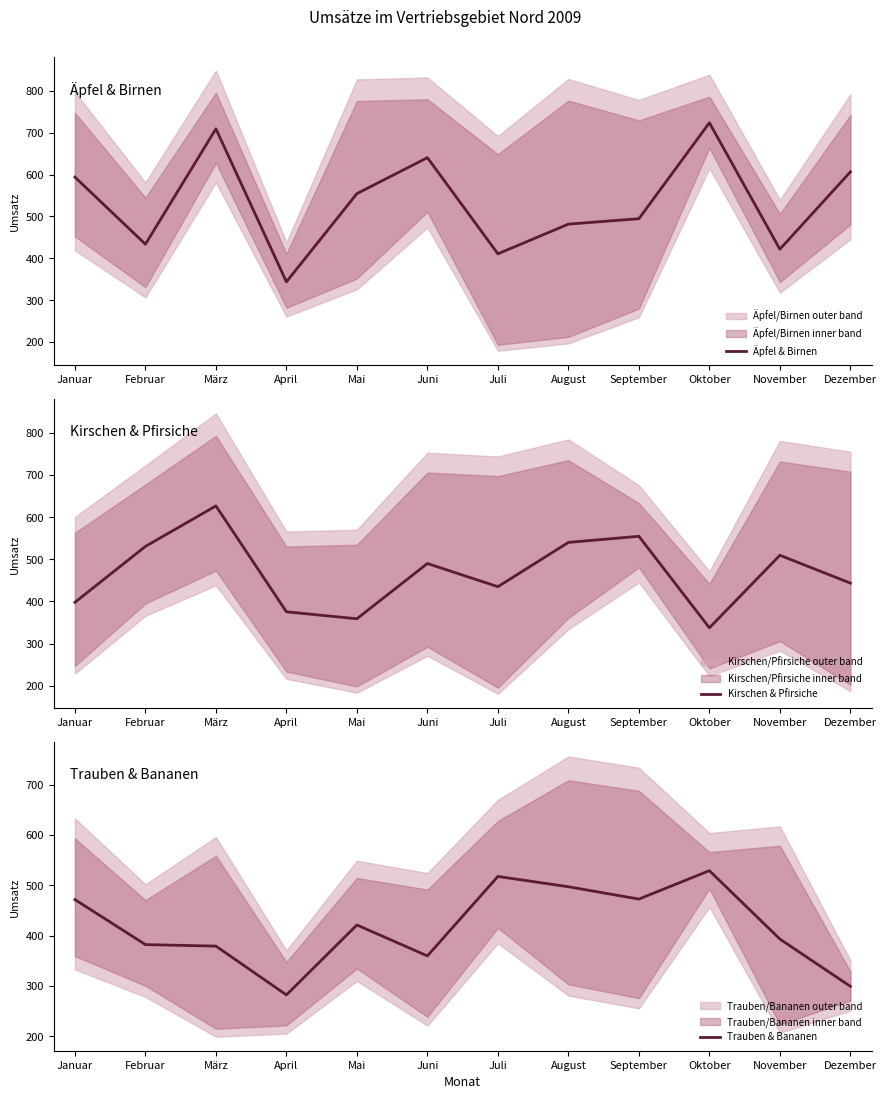

What is the difference between the highest and lowest values at April?

93.5